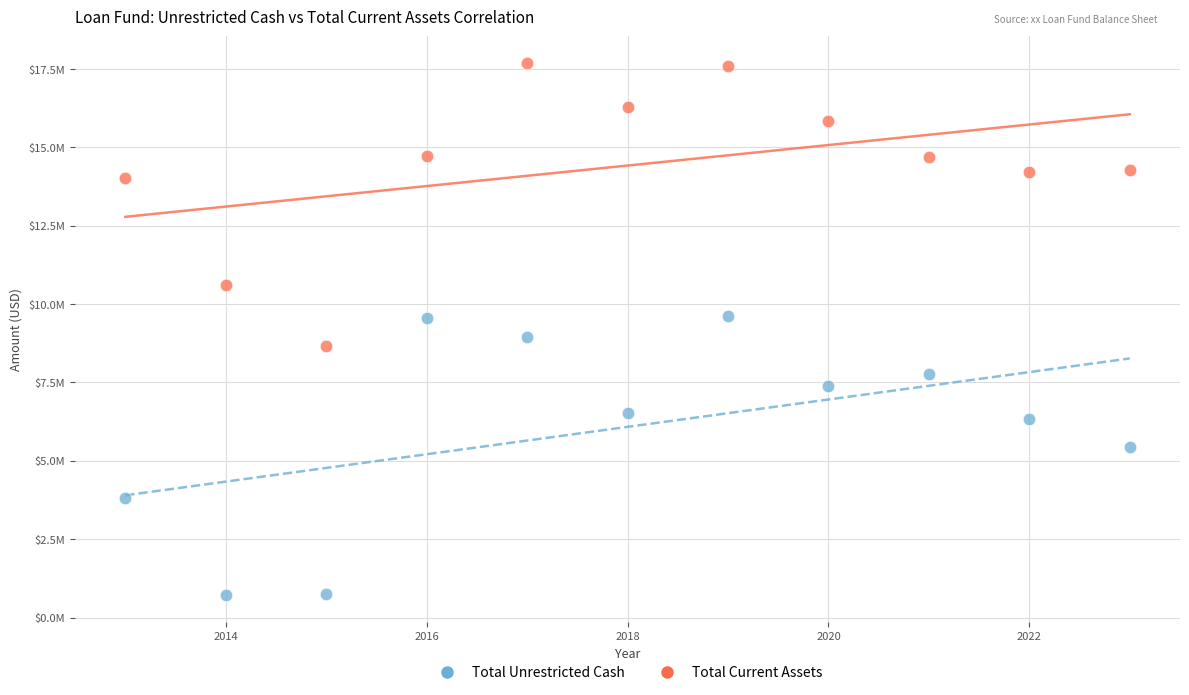

What are all the series names shown in the legend?

Total Unrestricted Cash, Total Current Assets